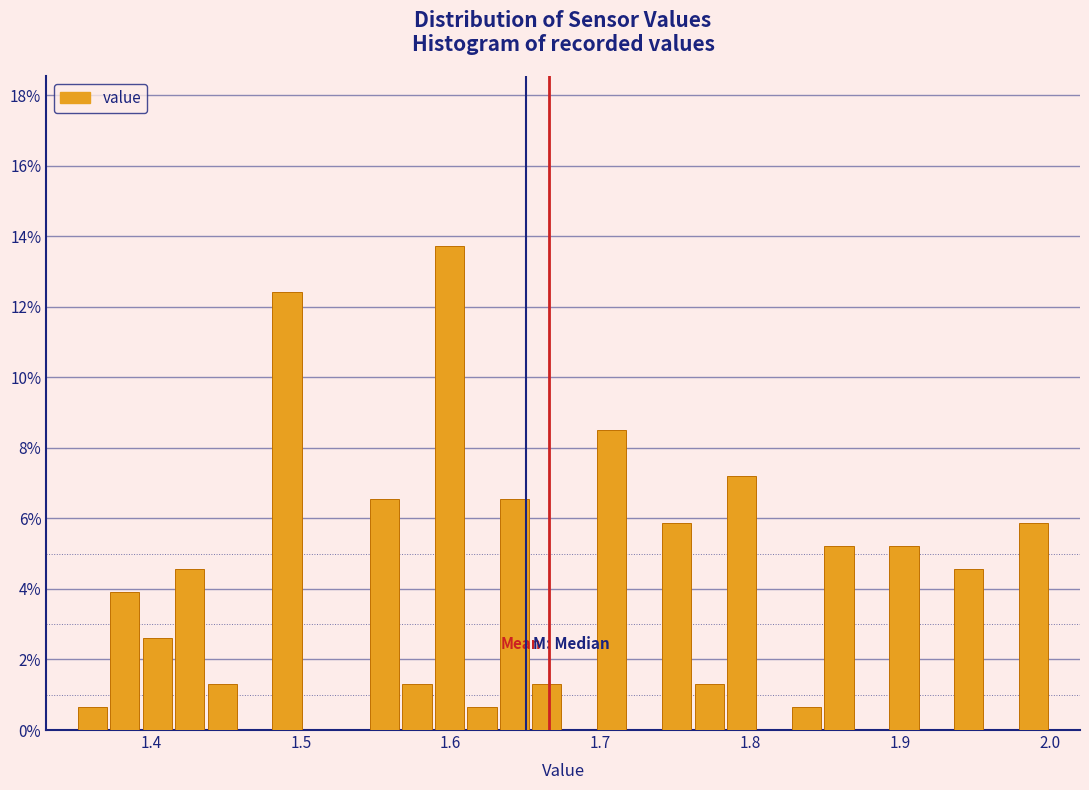

Around what value on the x-axis is the tallest bar? Give the approximate position of its centre, as read against the axis.

1.60